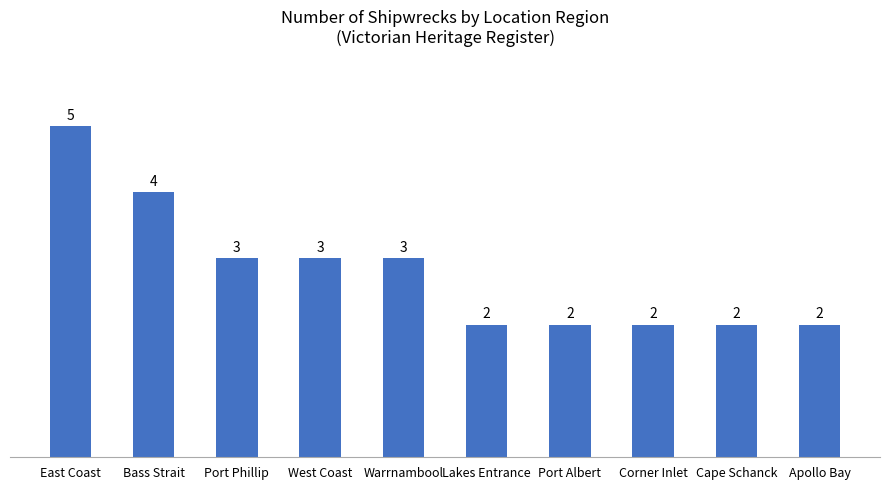

What is the maximum value shown in the chart?

5